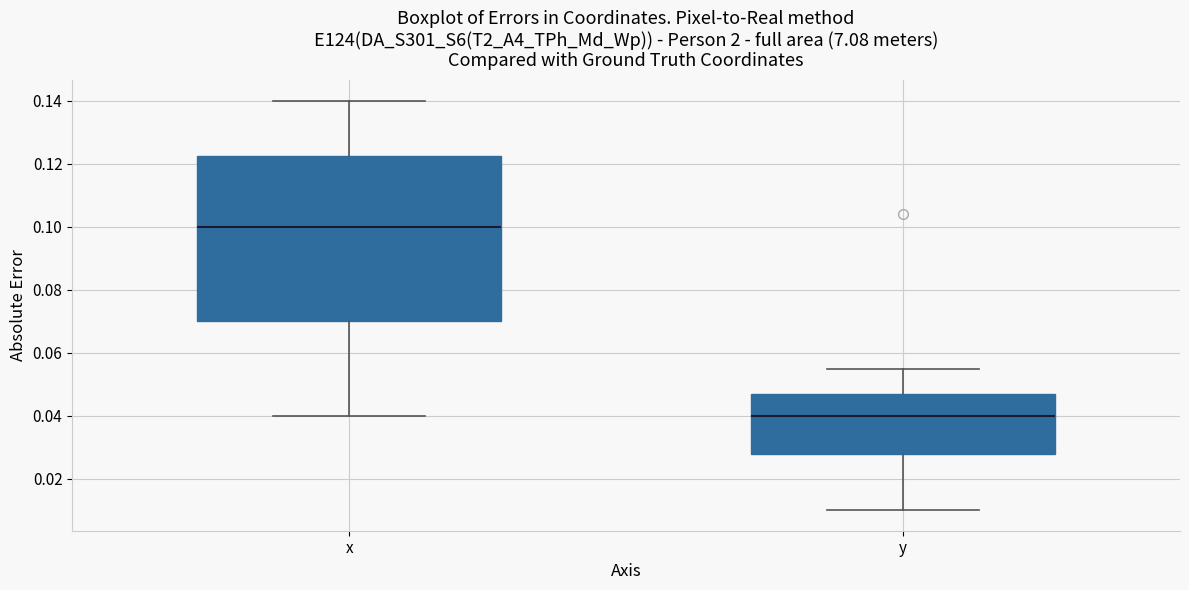

Comparing the boxes themselves (not the whiskers), which one is the tallest?

x